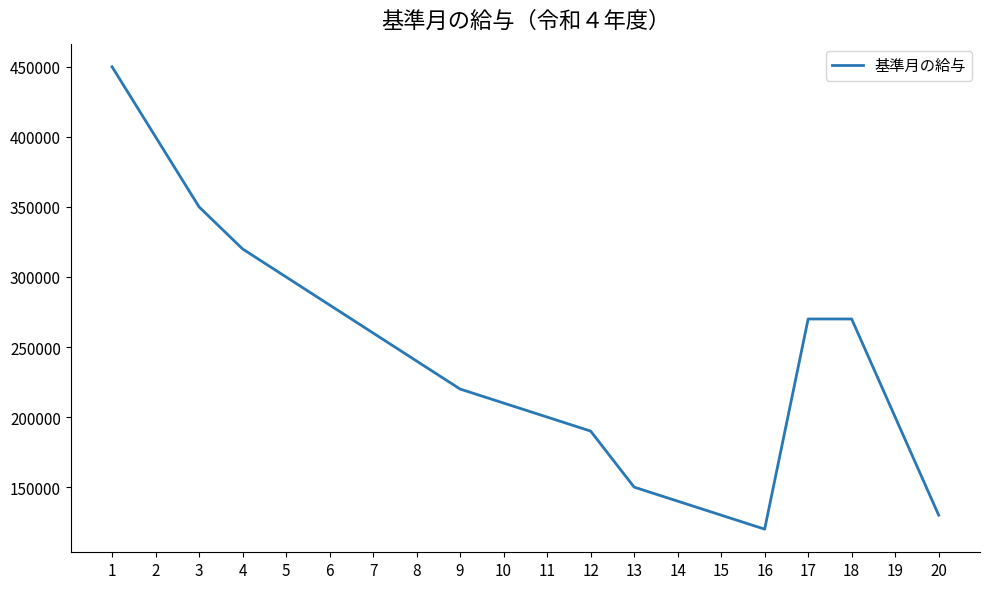

Approximately how many times larger is the value at 11 compared to 17?

0.7